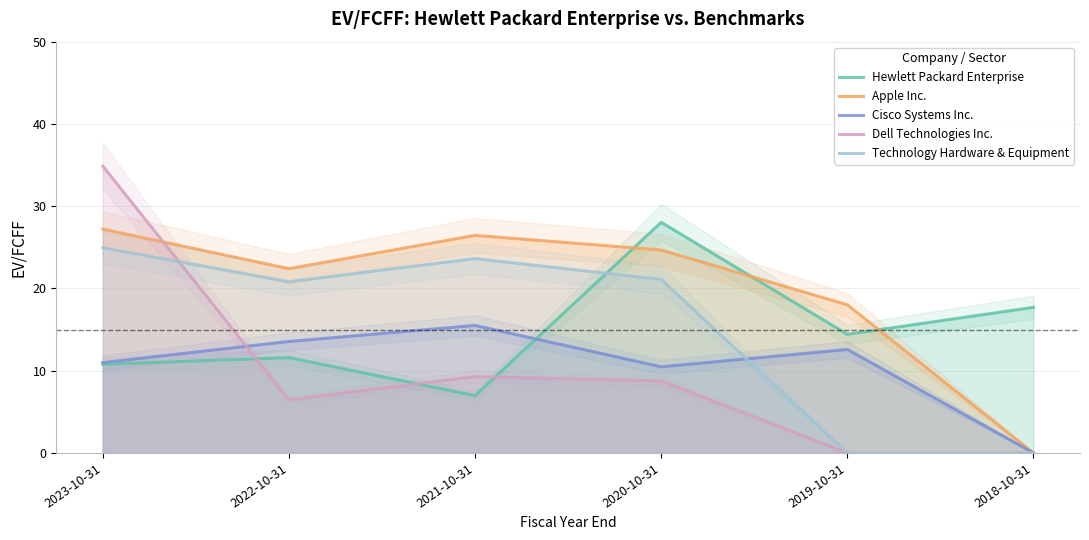

How many interior local peaks does the Cisco Systems Inc. series have?

2